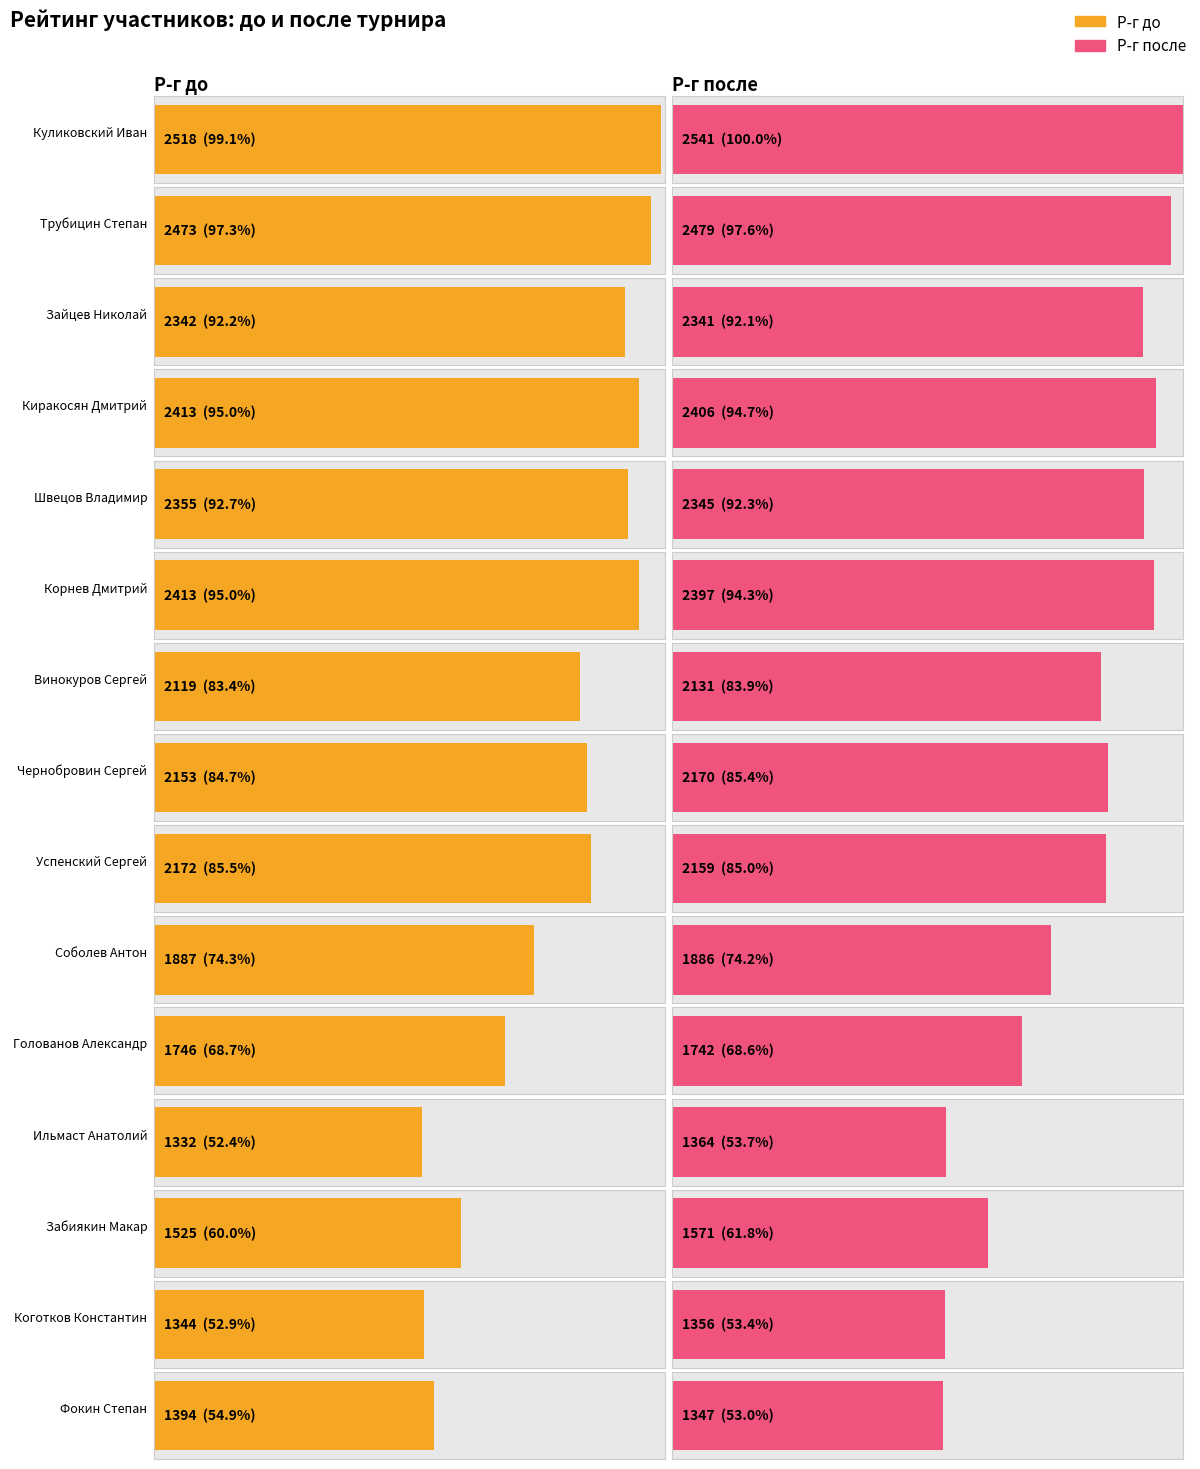

List the series in order of their overall mean, highest first.

Р-г после, Р-г до